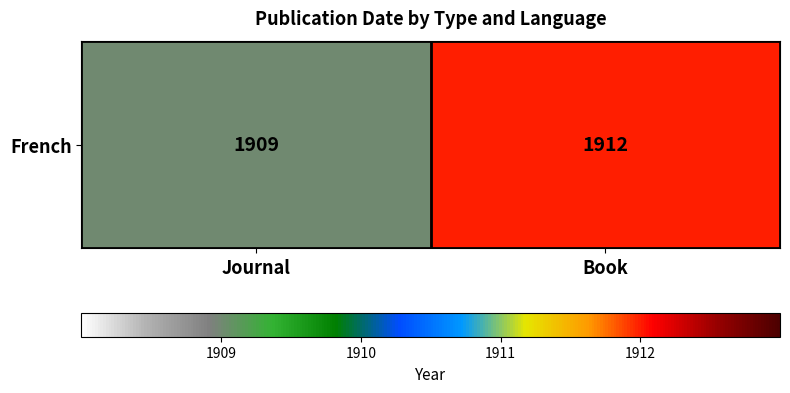

List the labels in order of value, smallest first.

Journal, Book